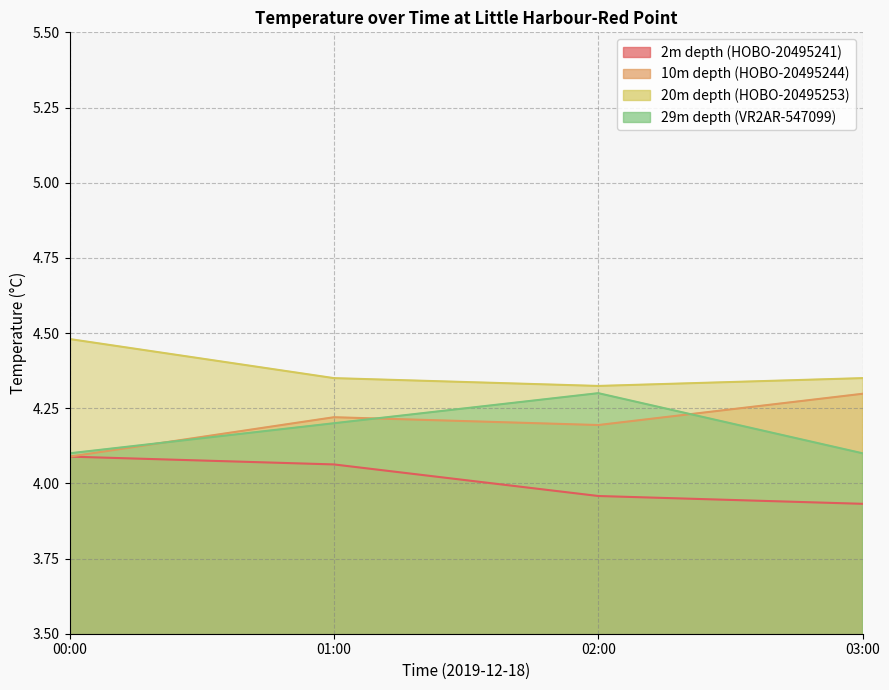

Where is the first local minimum for 20m depth (HOBO-20495253)?

02:00